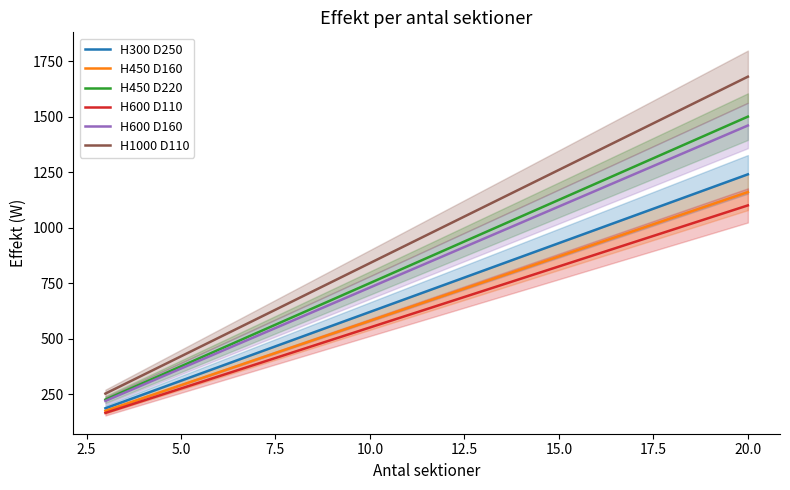

True or false: H450 D220 and H450 D160 intersect in this chart.

False